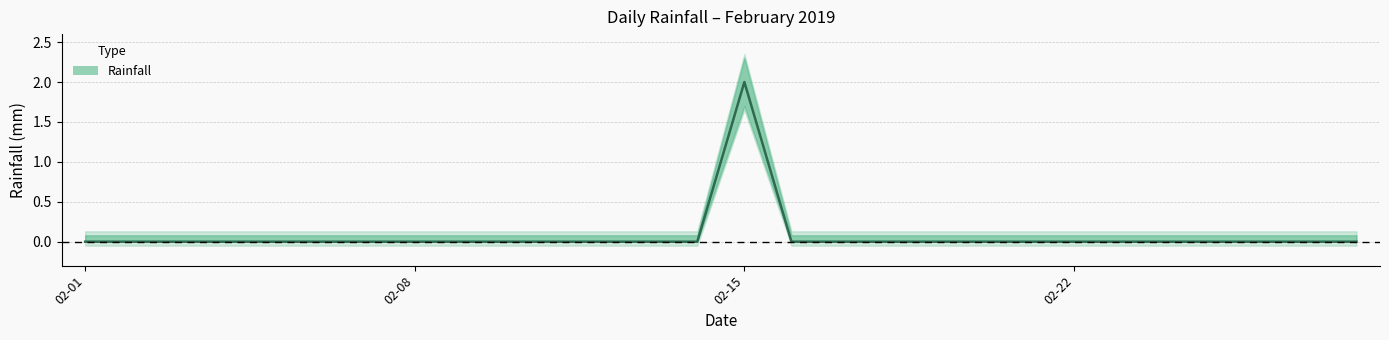

True or false: the data shows 0 at 2019-02-06.

True